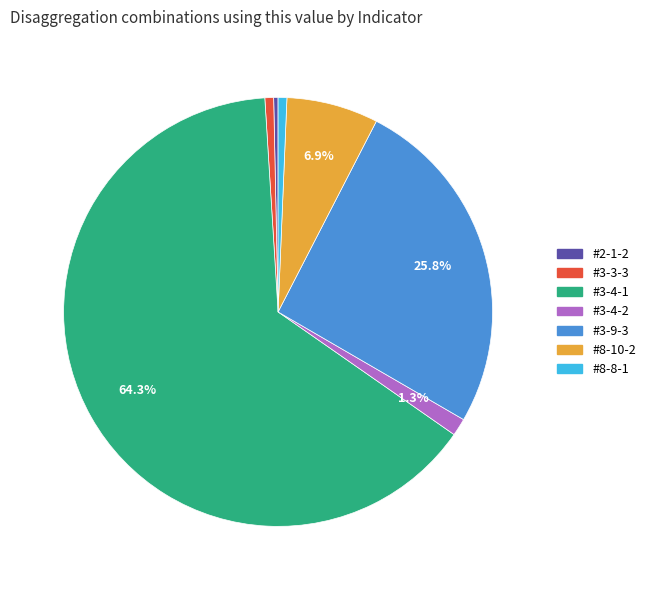

Is the sum of #3-9-3 and #3-4-1 greater than half?

Yes